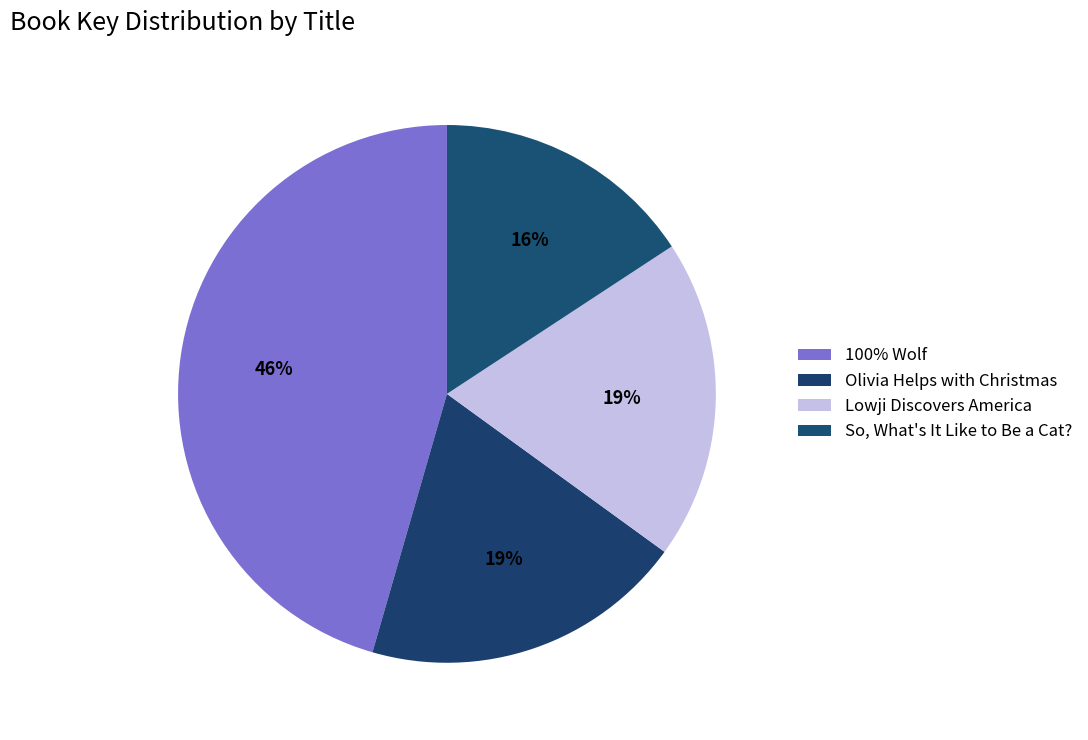

Does any single category account for the majority?

No